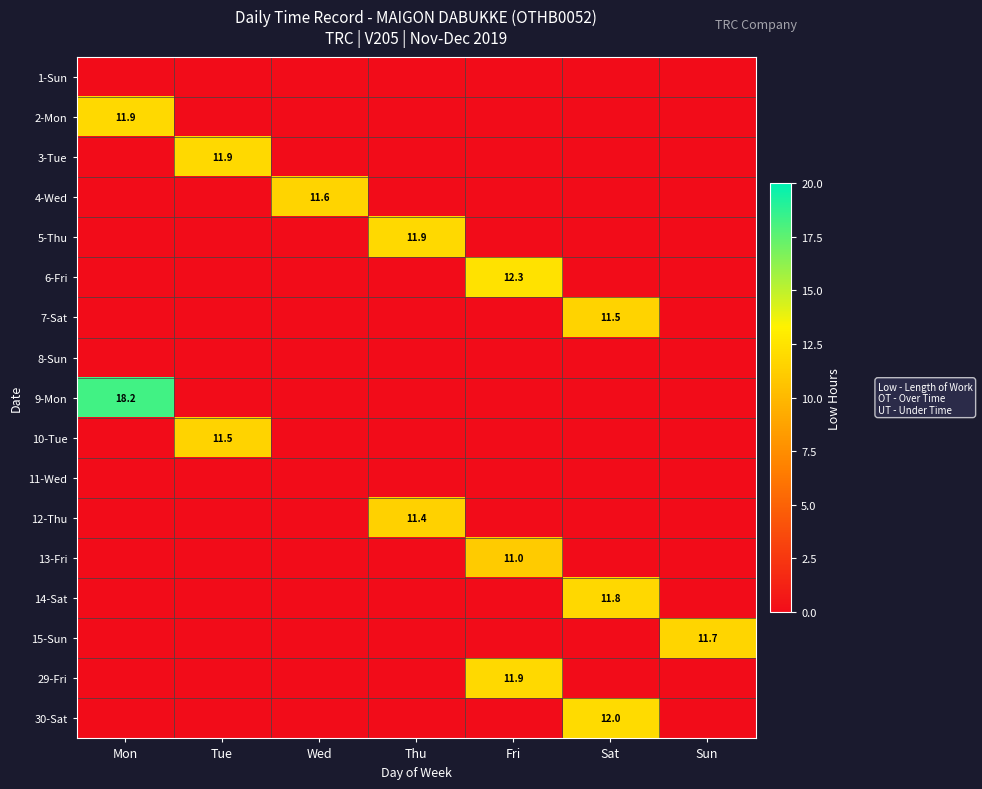

What is the total value across all series at Fri?

35.3